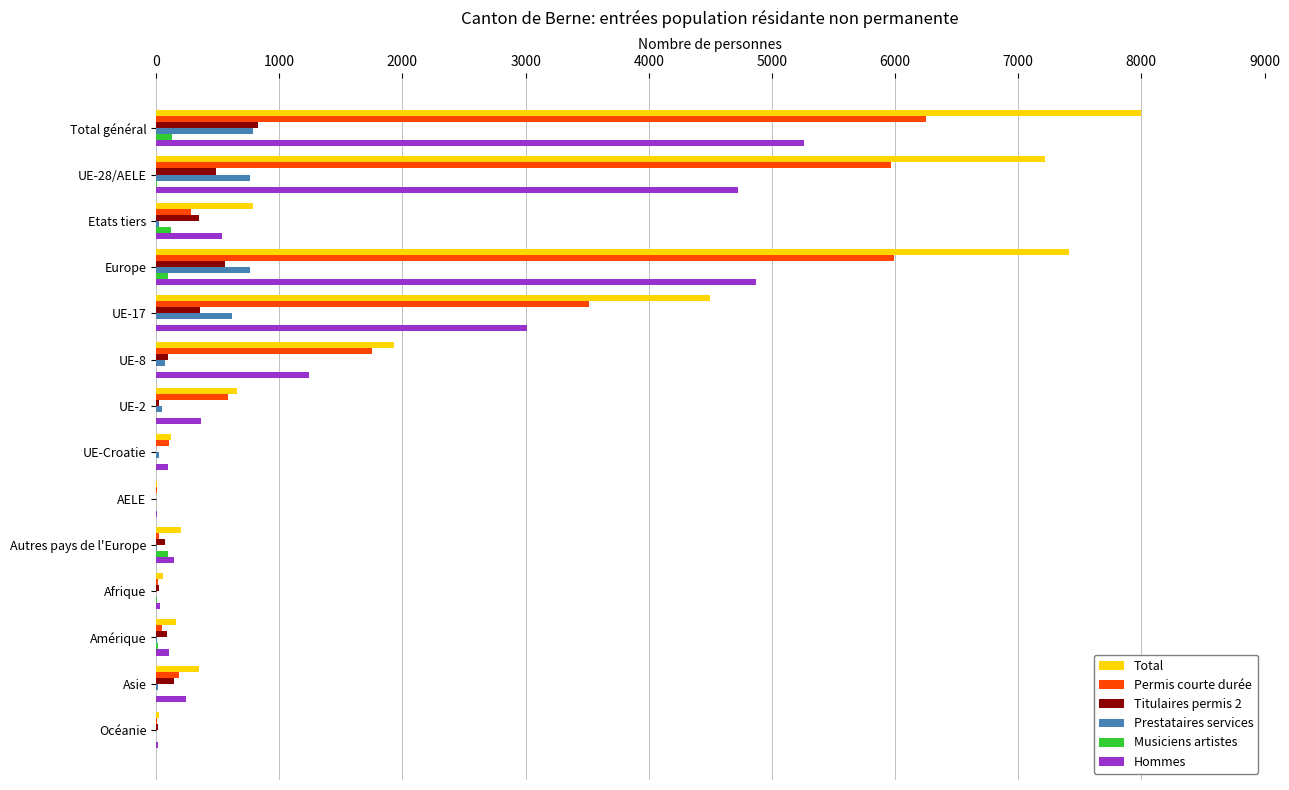

At which label is Total closest to 4004?

UE-17